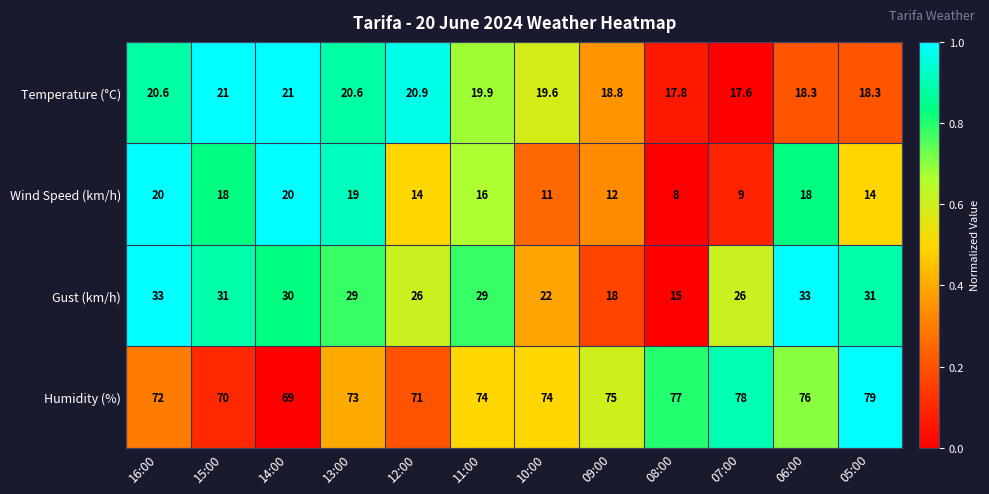

Read the Wind Speed (km/h) value at 11:00.

16.0